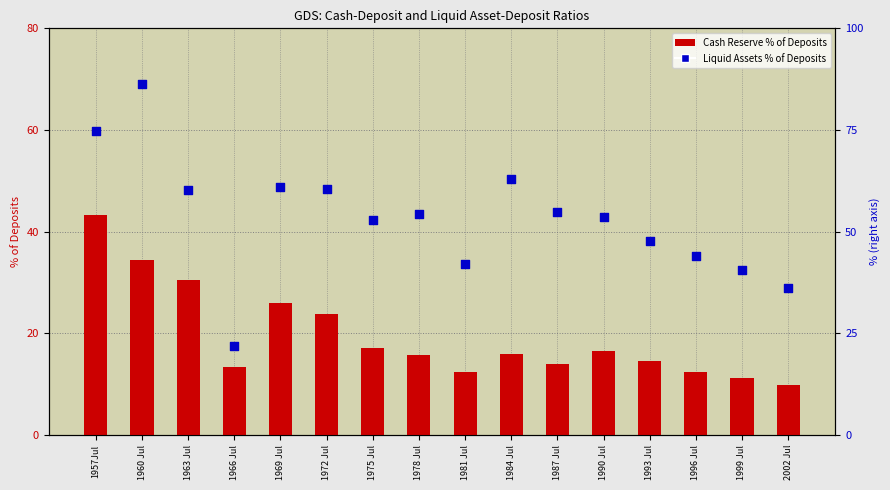

Is the value of Cash Reserve % of Deposits at 1966 Jul greater than the value of Liquid Assets % of Deposits at 1963 Jul?

No